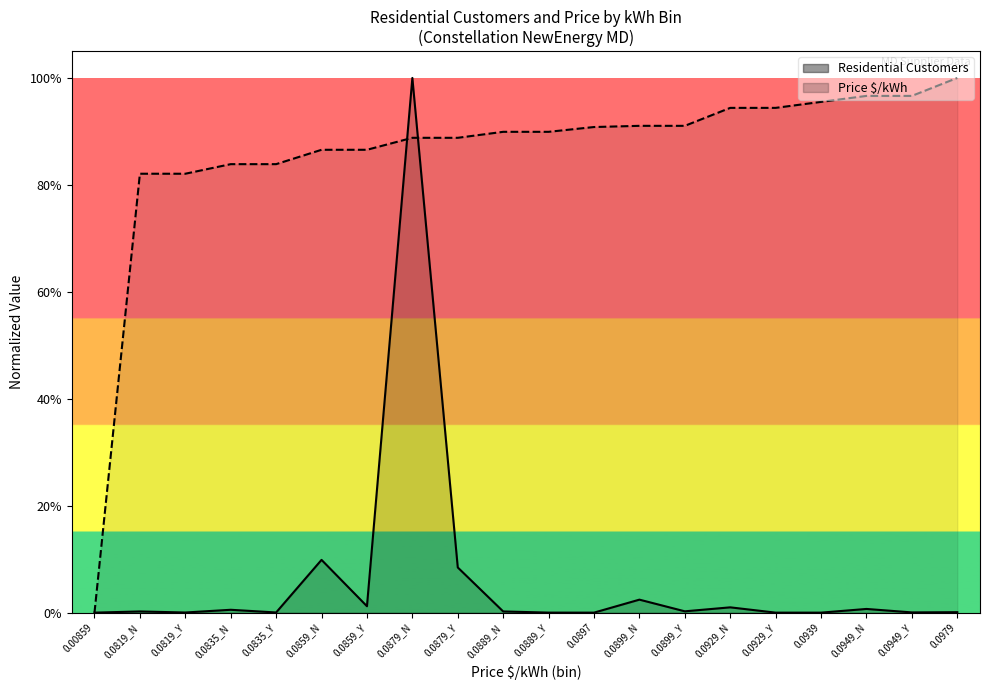

Which series has the largest range (max minus min)?

Price $/kWh